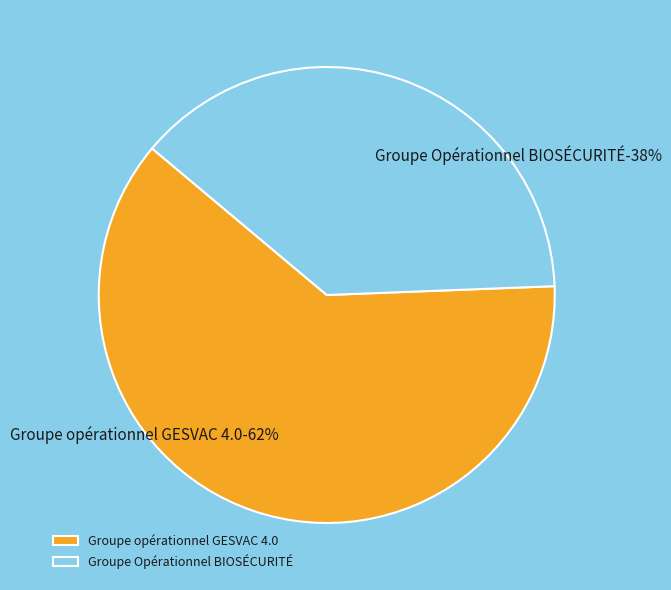

Which slice is the largest?

Groupe opérationnel GESVAC 4.0